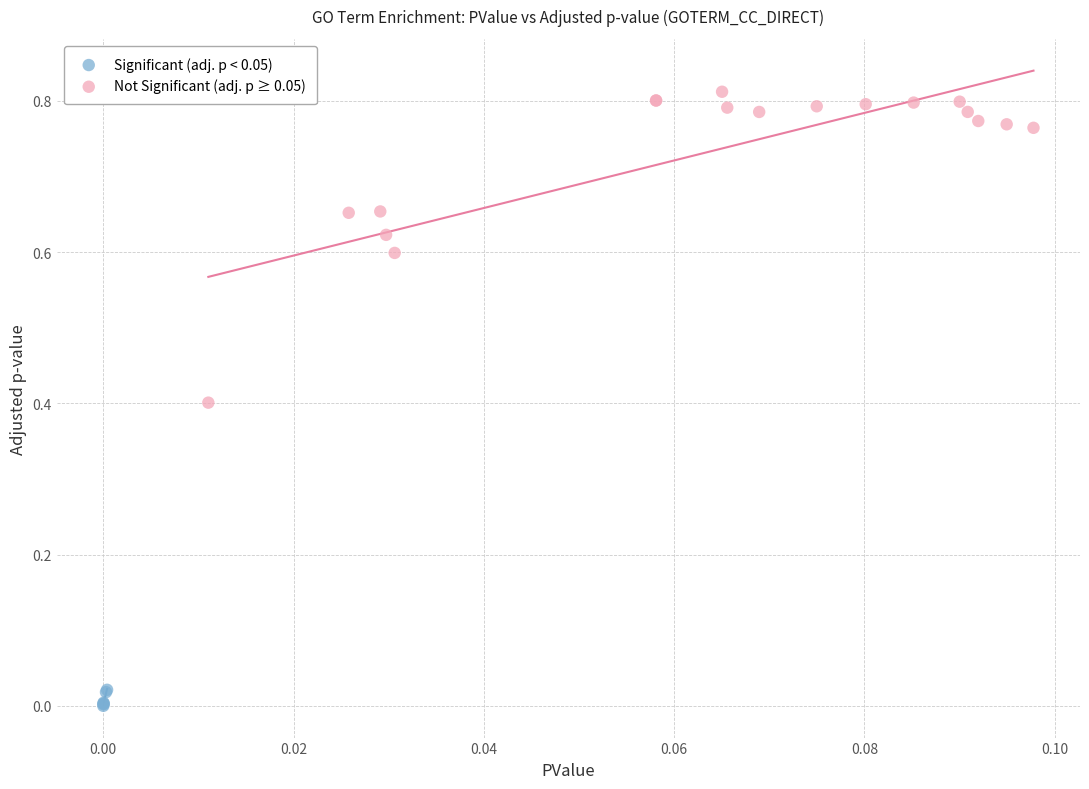

Which series contains the highest Y value?

Not Significant (adj. p ≥ 0.05)